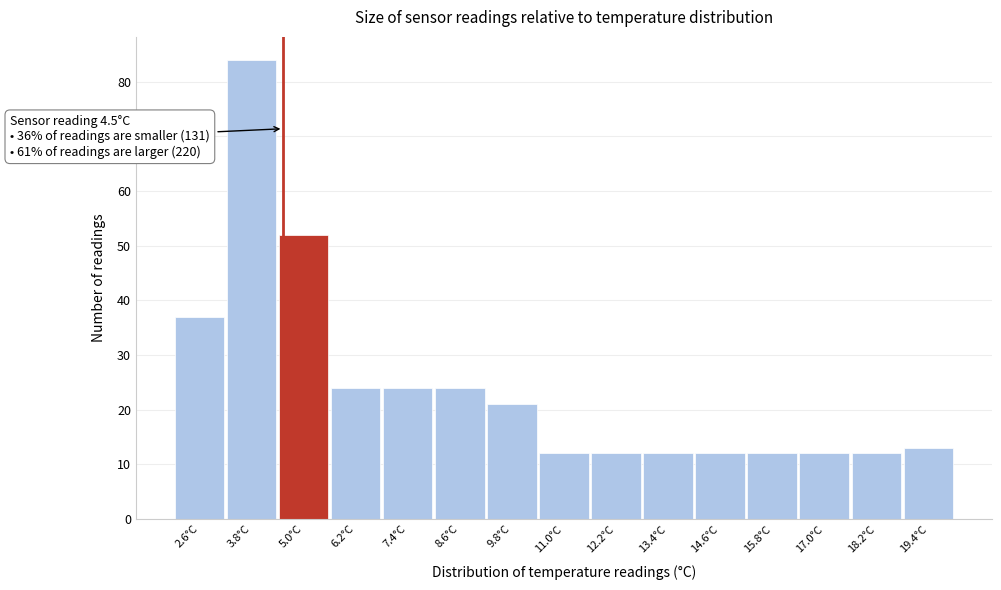

Over which range of the x-axis is the bar tallest?

3.2 to 4.4